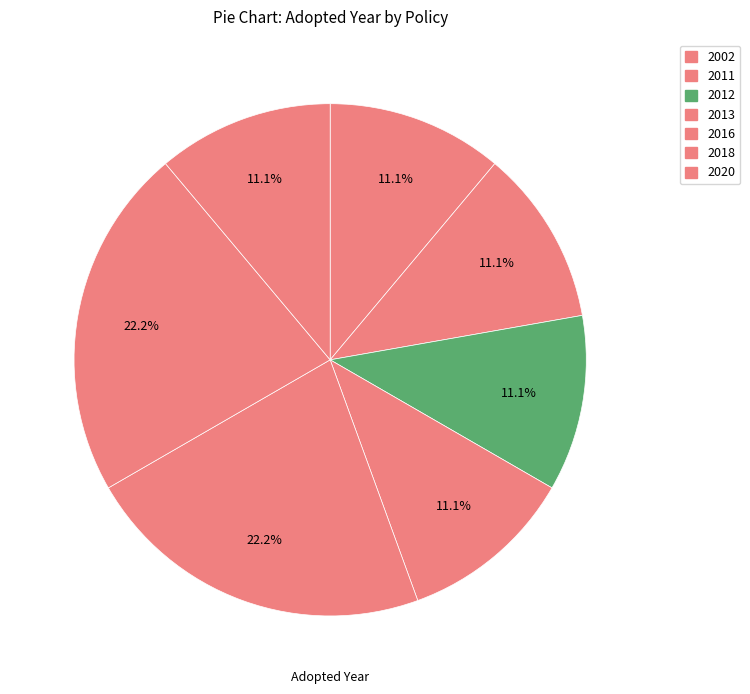

How many slices are in this pie chart?

7